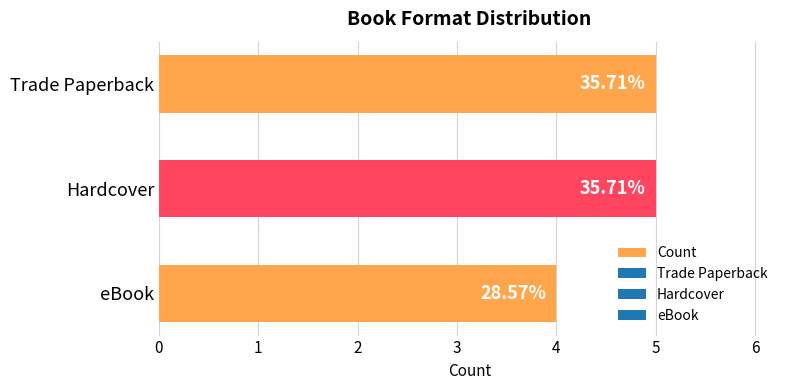

How many bars are there in total?

3